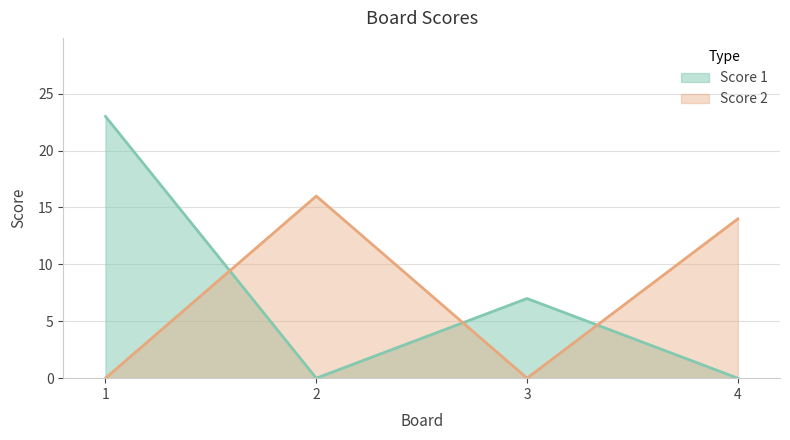

True or false: Score 2 and Score 1 cross at least once.

True